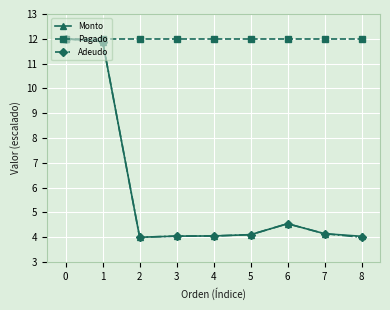

True or false: Adeudo has a value of 11.9 at 1.

True